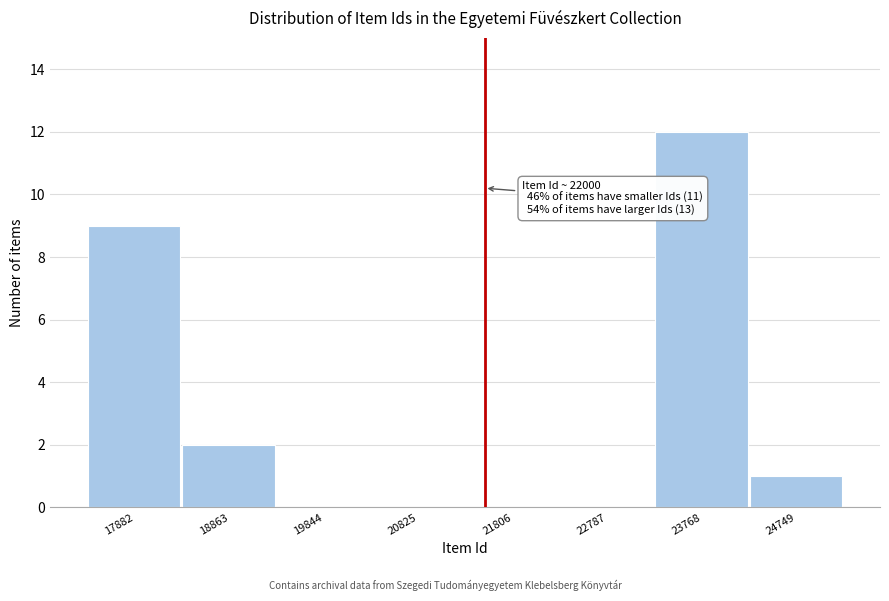

Reading left to right, transcribe all the data shown in this chart.

17882=9	18863=2	19844=0	20825=0	21806=0	22787=0	23768=12	24749=1